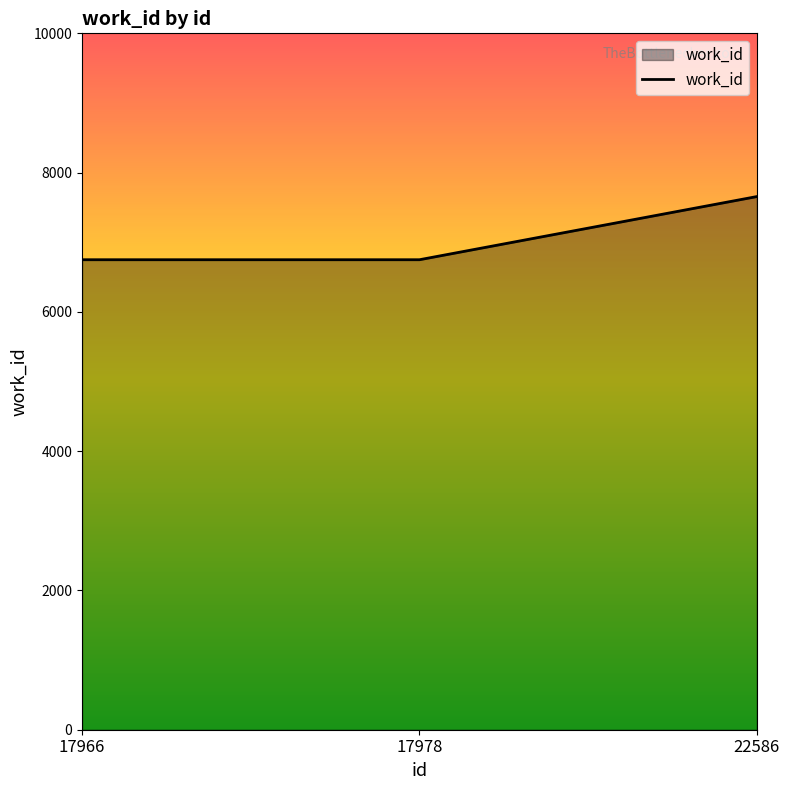

What is the difference between the values at 17978 and 22586?

907